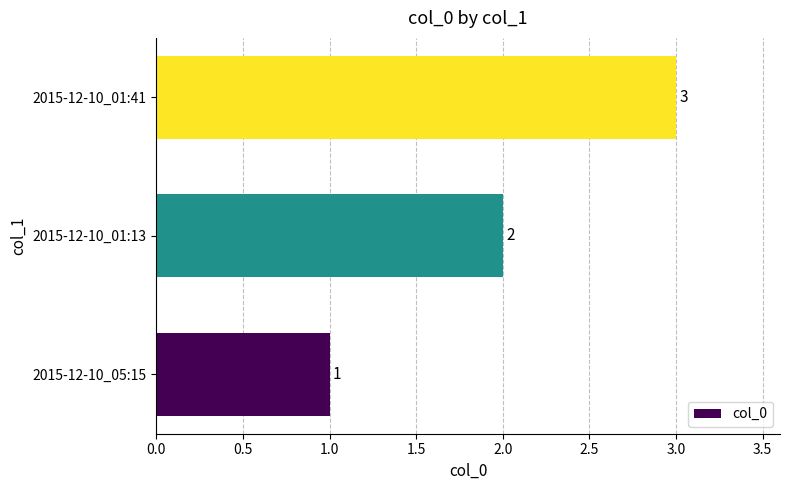

Between 2015-12-10_01:41 and 2015-12-10_05:15, which is larger?

2015-12-10_01:41